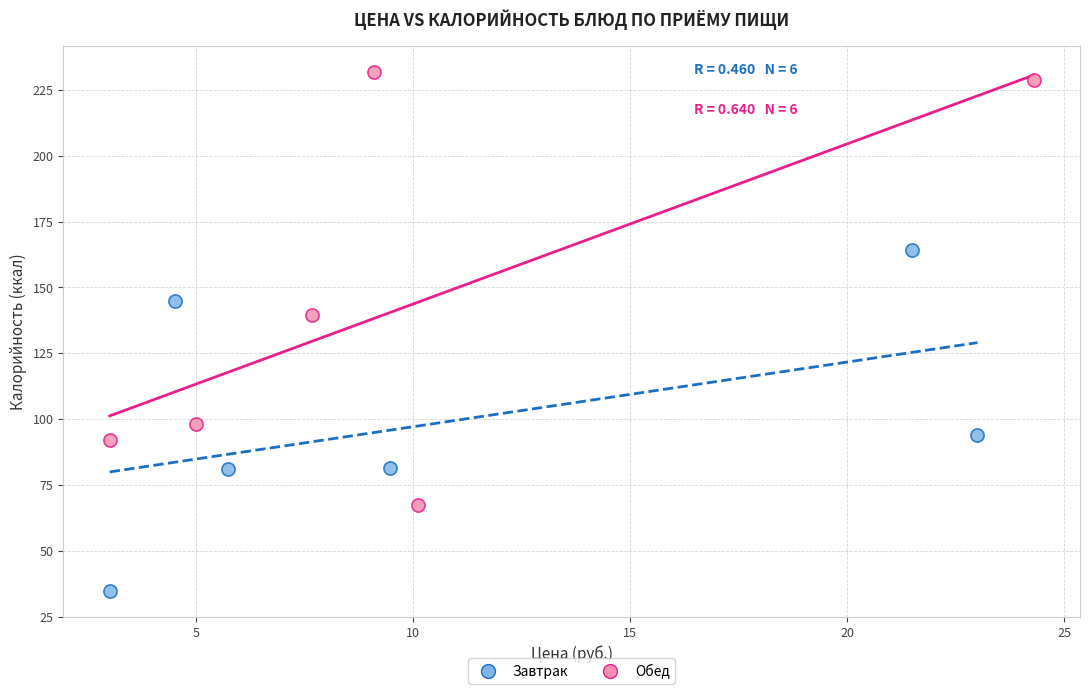

Which series has the widest spread of Y values?

Обед